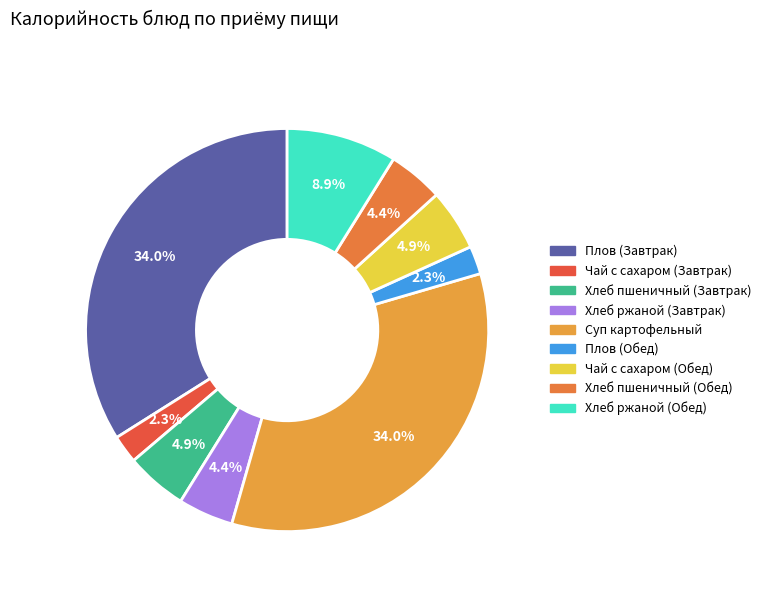

Does Чай с сахаром (Завтрак) represent more than half of the total?

No